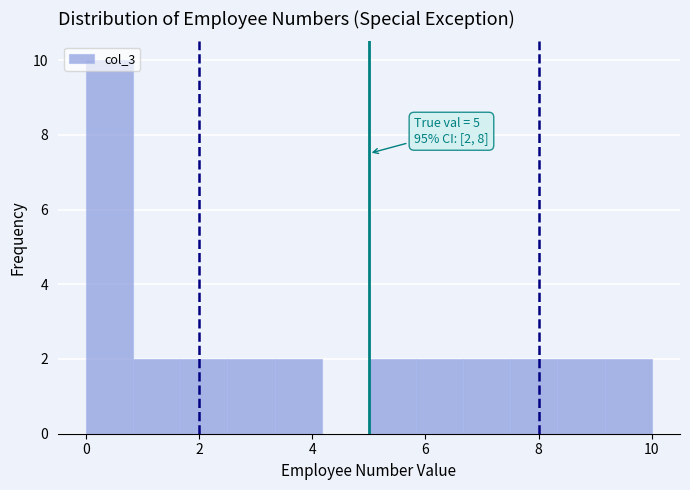

Over which range of the x-axis is the bar tallest?

0.0 to 0.8